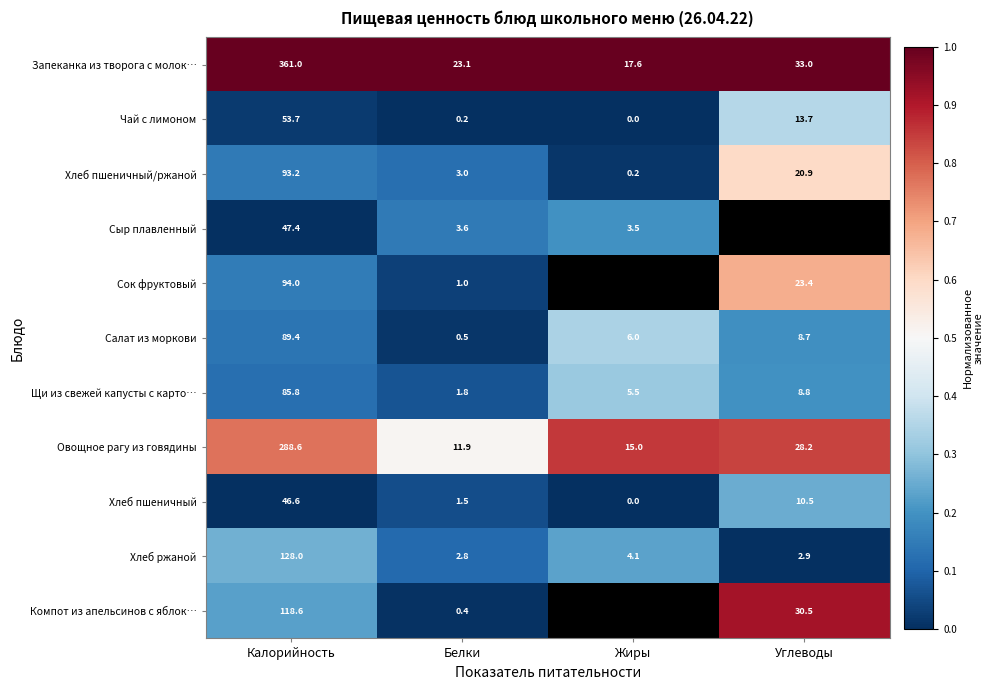

What is the difference between the Щи из свежей капусты с карто… values at Белки and Углеводы?

7.0